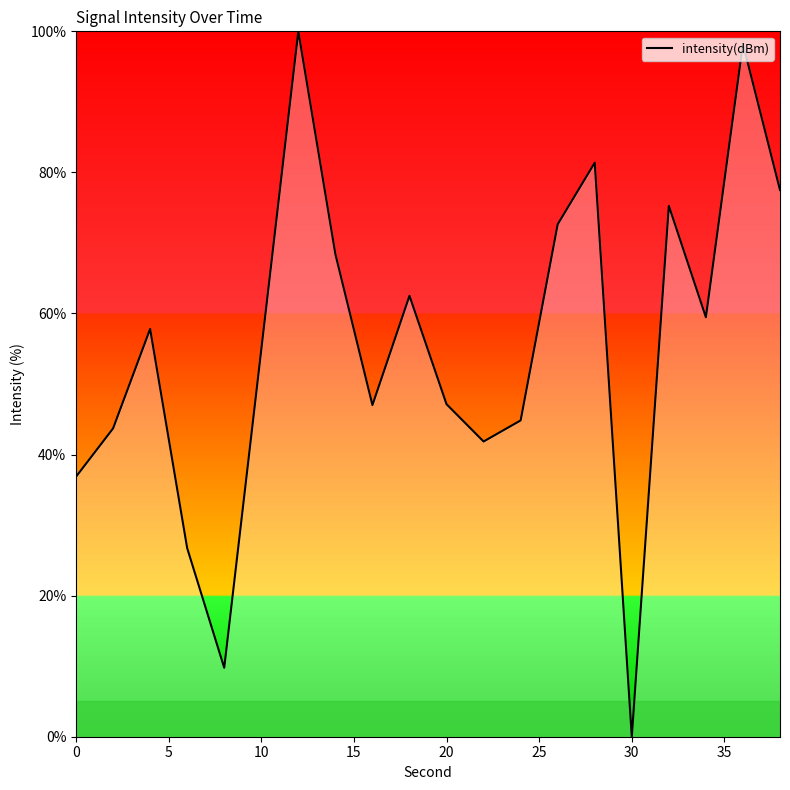

What is the greatest value displayed?

100.0